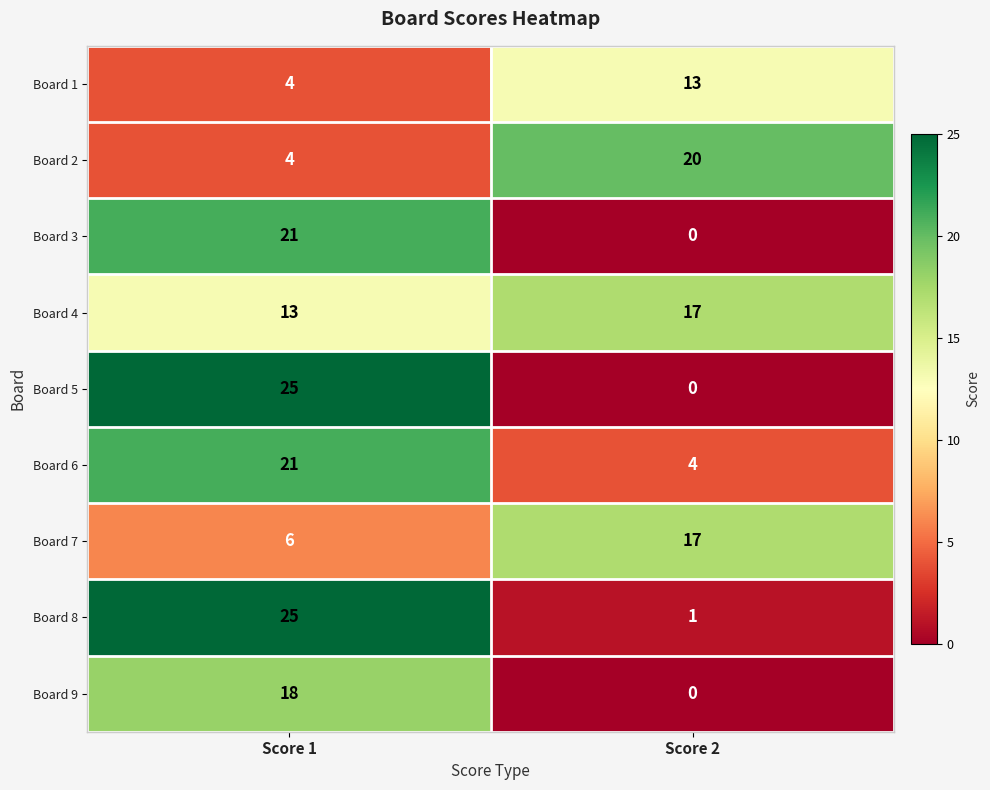

What is the difference between the highest and lowest values at Score 1?

21